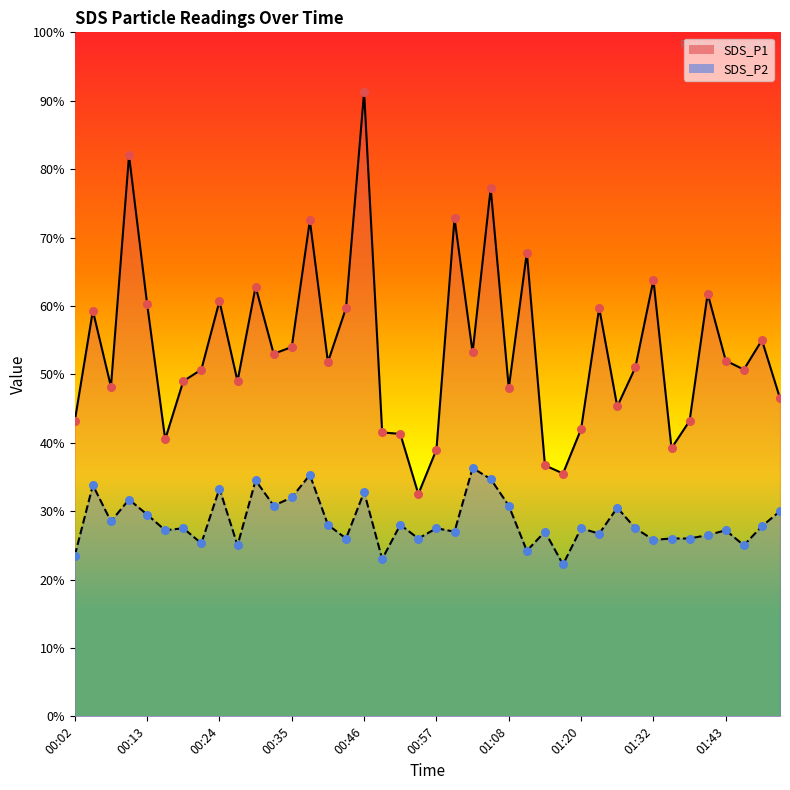

Which series has the widest spread of Y values?

SDS_P1 line